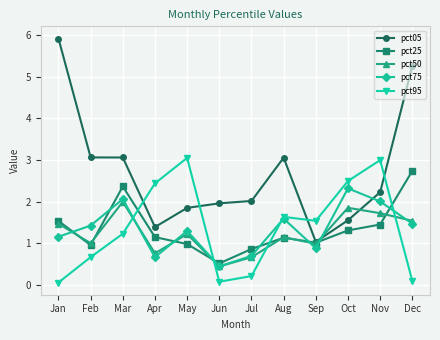

Which series has the largest range (max minus min)?

pct05